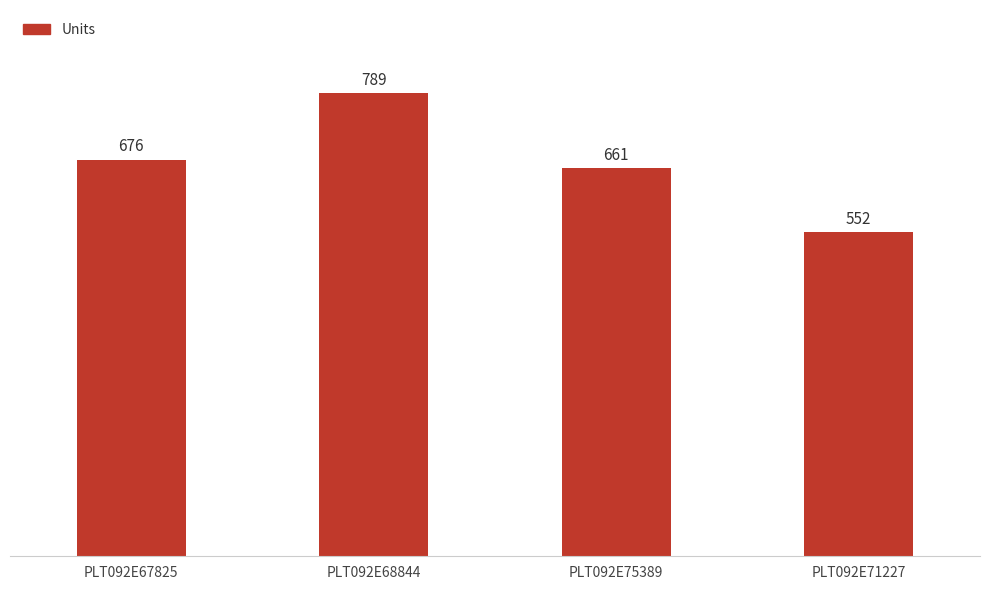

Reading right to left, extract all data points from this chart.

552	661	789	676